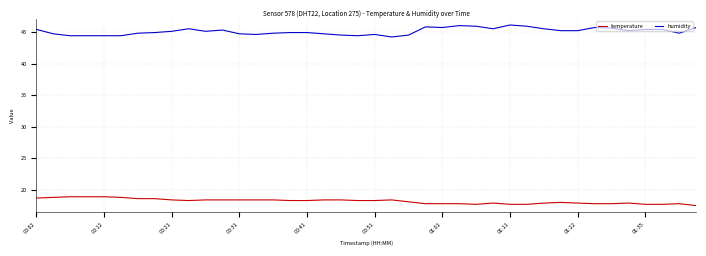

How many series are shown in this chart?

2